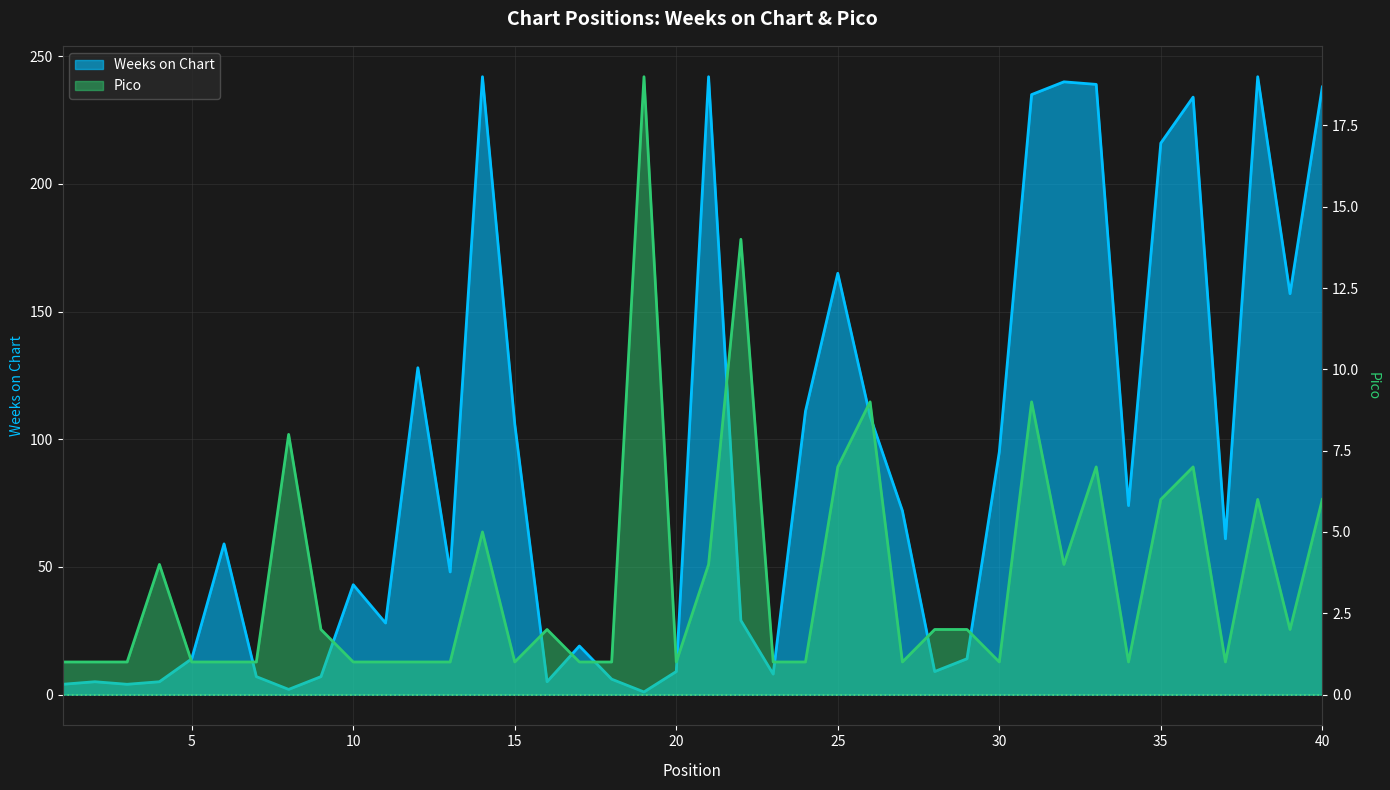

Between 18 and 39, which series saw the biggest shift?

Weeks on Chart